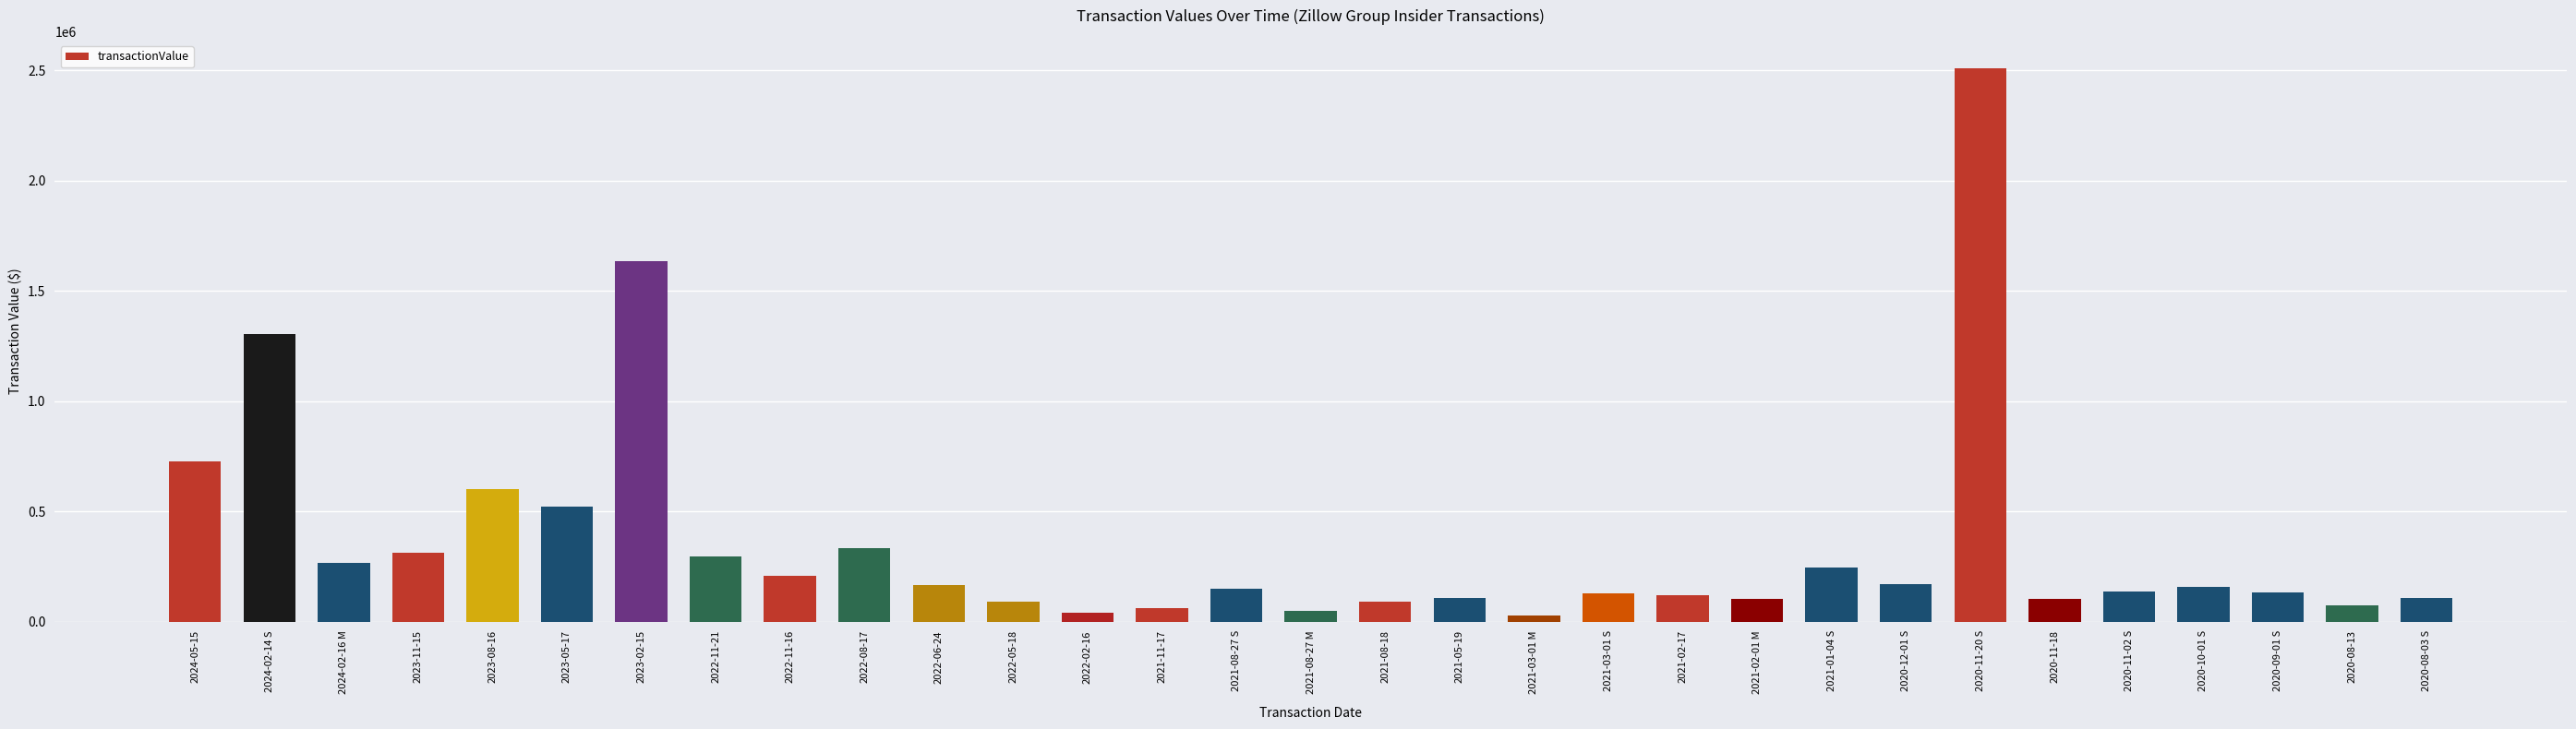

What is the label of the 24th bar from the left?

2020-12-01 S